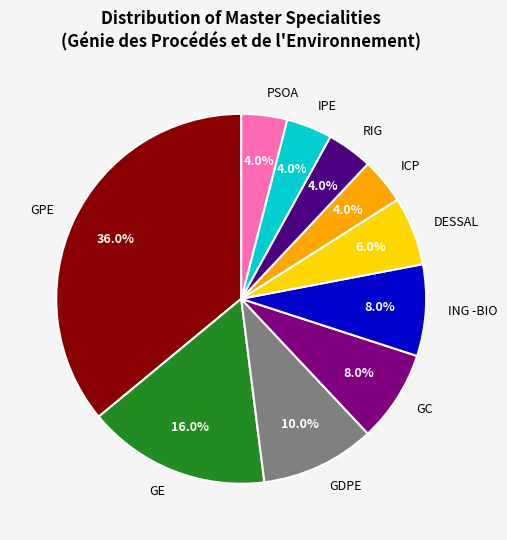

Is RIG the majority of the pie?

No